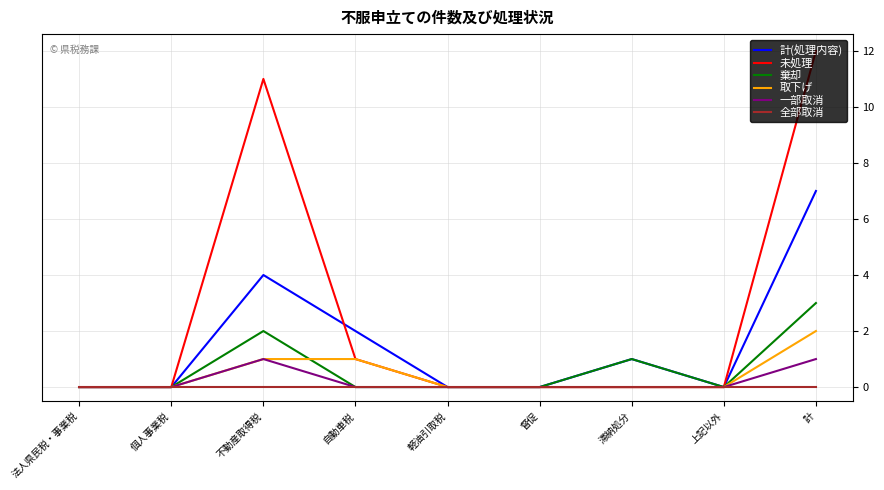

The value of 未処理 at 不動産取得税 is 6. True or false?

False